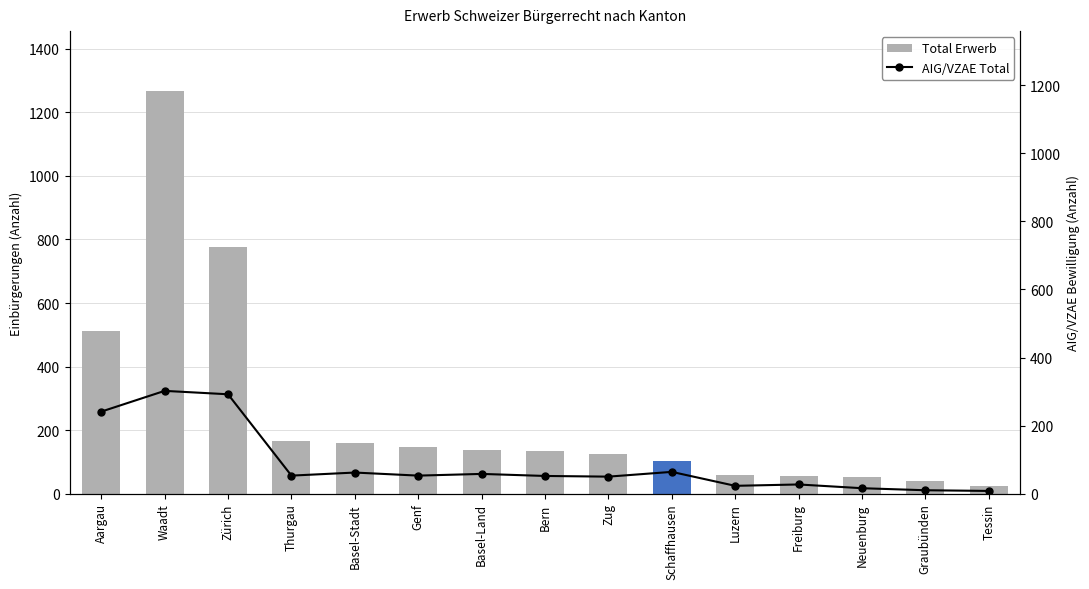

Reading right to left, extract all data points from this chart.

Total Erwerb: Tessin=23	Graubünden=40	Neuenburg=52	Freiburg=56	Luzern=58	Schaffhausen=104	Zug=125	Bern=135	Basel-Land=138	Genf=148	Basel-Stadt=159	Thurgau=165	Zürich=775	Waadt=1266	Aargau=511
AIG/VZAE Total: Tessin=8	Graubünden=10	Neuenburg=16	Freiburg=27	Luzern=23	Schaffhausen=64	Zug=50	Bern=52	Basel-Land=58	Genf=53	Basel-Stadt=62	Thurgau=53	Zürich=292	Waadt=302	Aargau=241